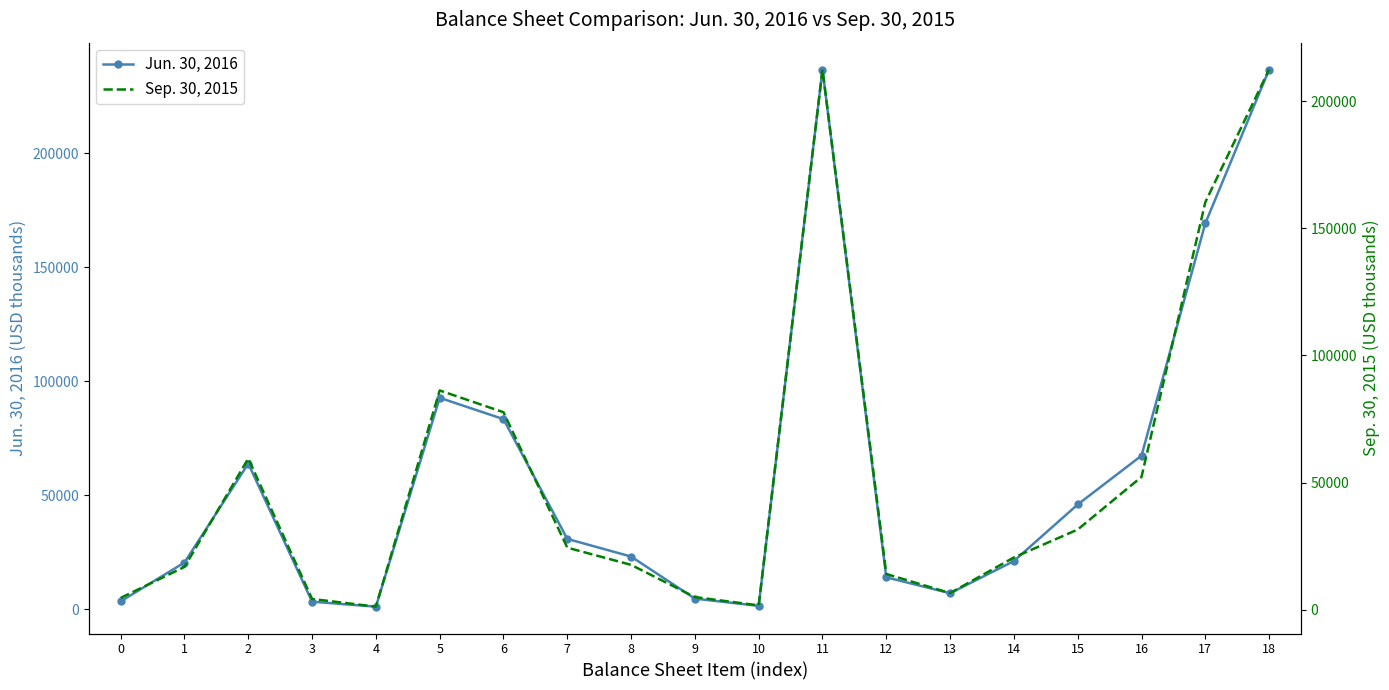

Reading left to right, extract all data points from this chart.

Jun. 30, 2016: 3573	20577	63945	3413	1233	92741	83399	30925	23190	4758	1582	236595	14098	7117	21215	46000	67407	169188	236595
Sep. 30, 2015: 4615	16798	59440	4195	1167	86215	77645	24384	17605	4932	1668	212449	14023	6505	20528	31500	52202	160247	212449